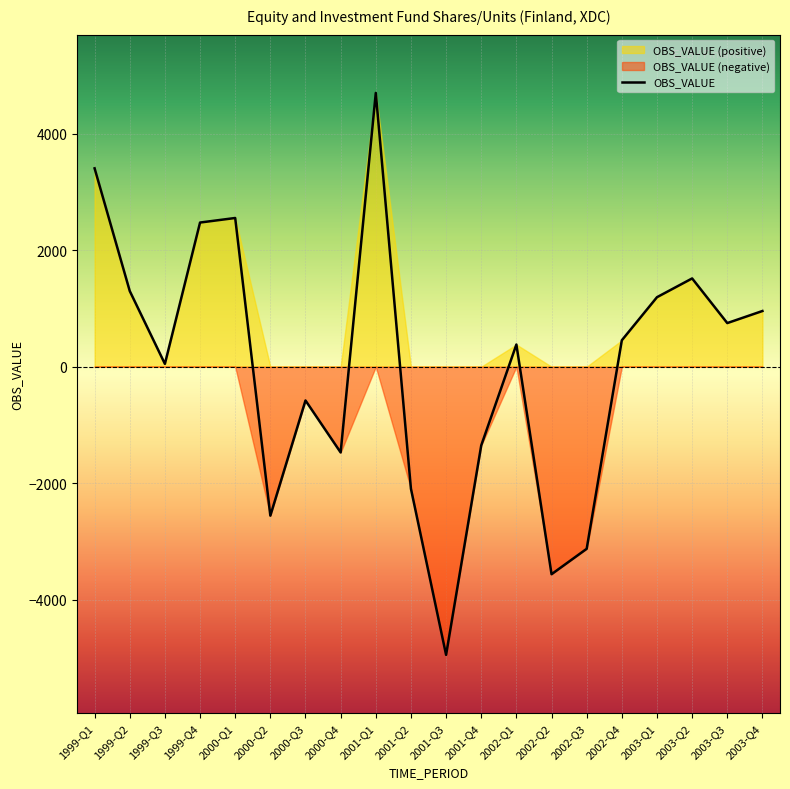

True or false: there are more than 2 points higher than both neighbors.

True